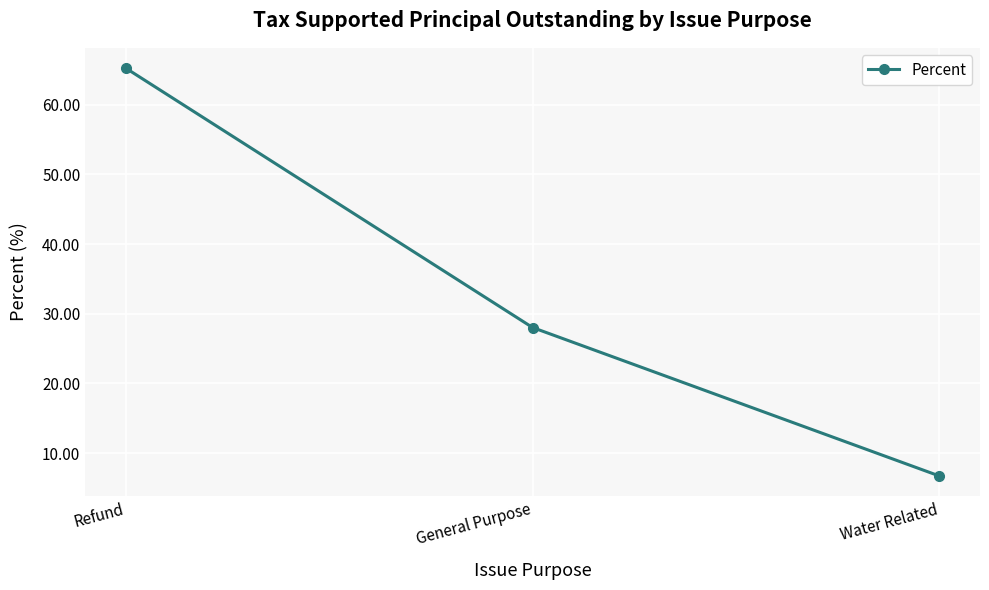

Is it true that the value at General Purpose is 28.0?

True